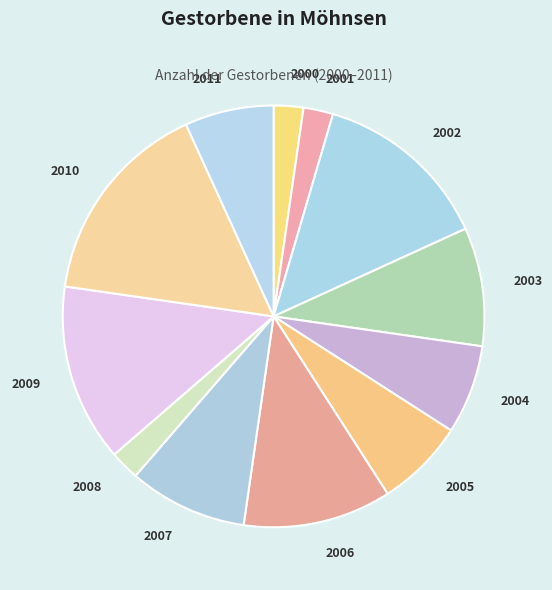

Is the sum of 2005 and 2008 greater than half?

No